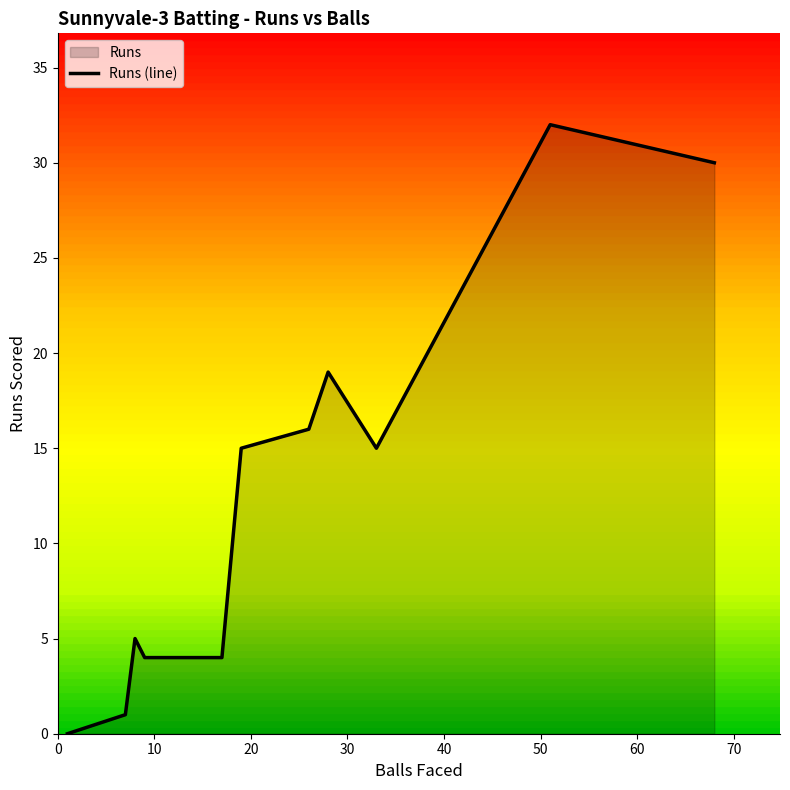

What is the maximum value shown in the chart?

32